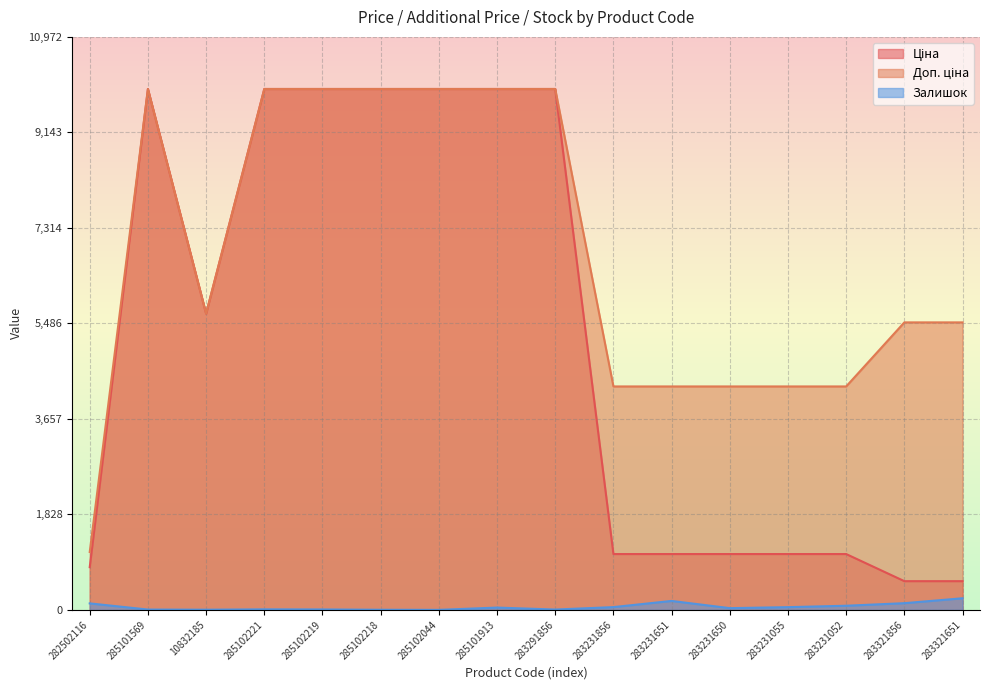

What is the minimum value for Доп. ціна?

1109.2